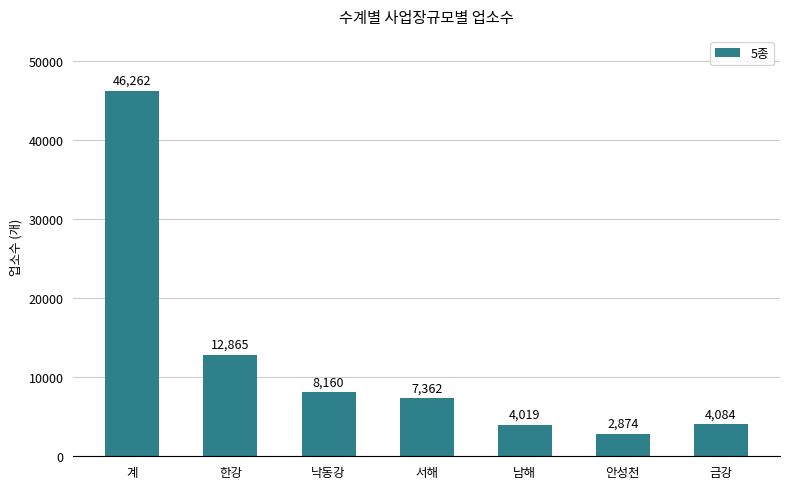

What is the difference between the maximum and minimum values?

43388